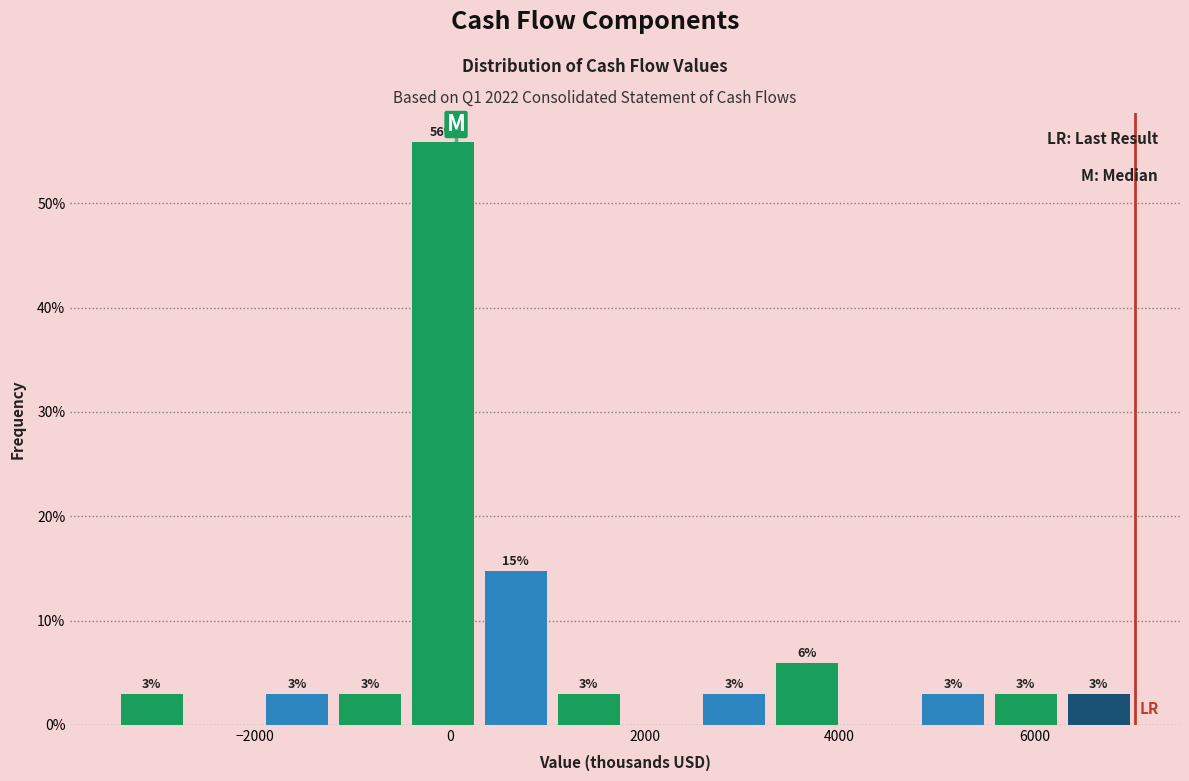

Around what value on the x-axis is the tallest bar? Give the approximate position of its centre, as read against the axis.

0